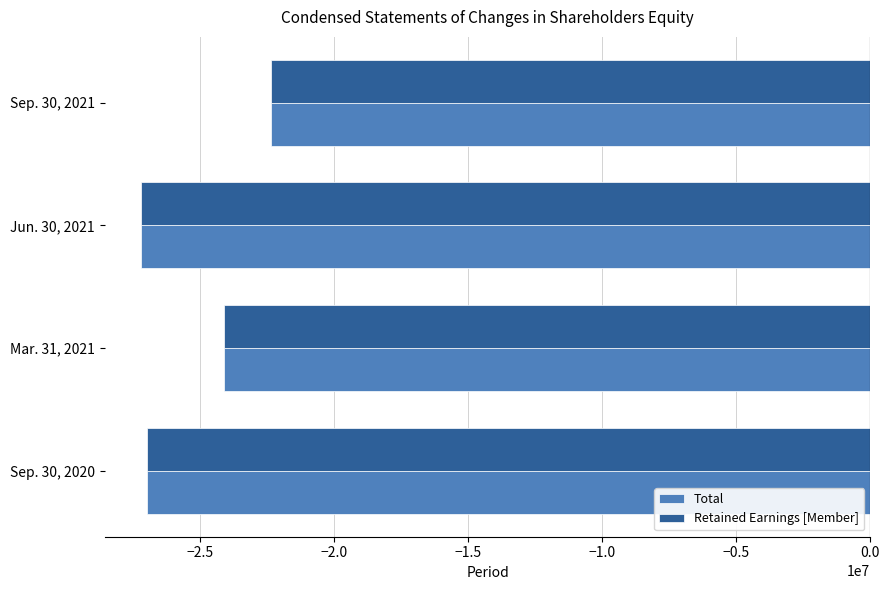

What is the spread (max minus min) of values at Jun. 30, 2021?

810